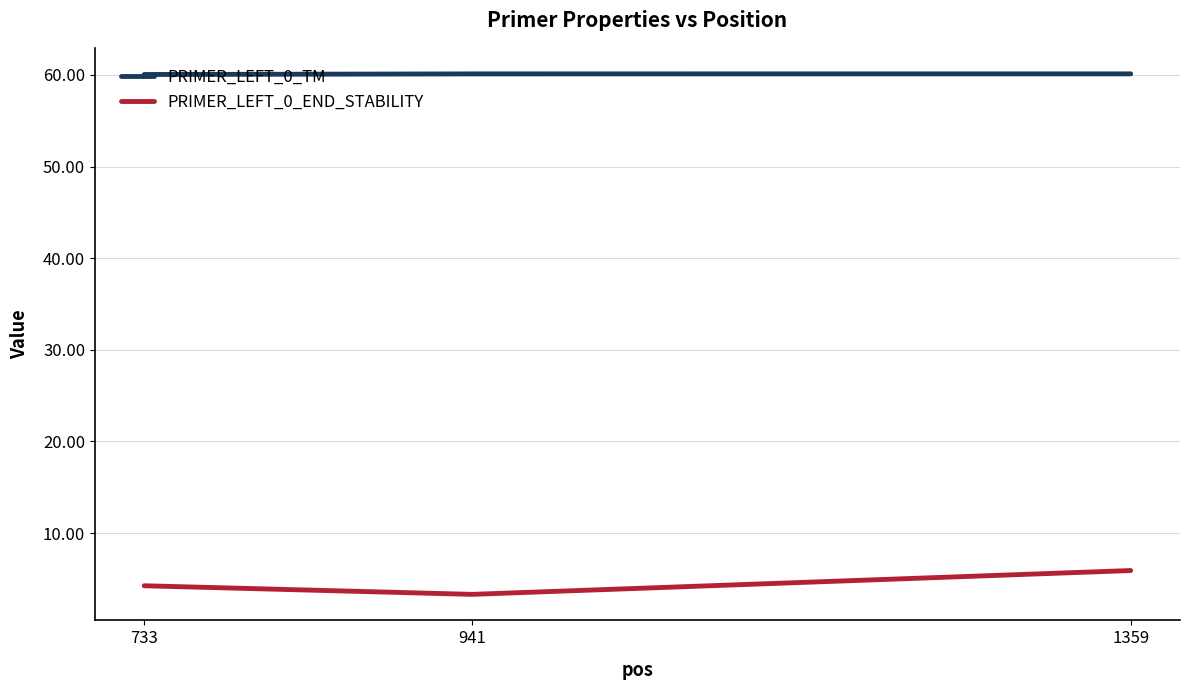

What is the average value of the PRIMER_LEFT_0_END_STABILITY series?

4.5